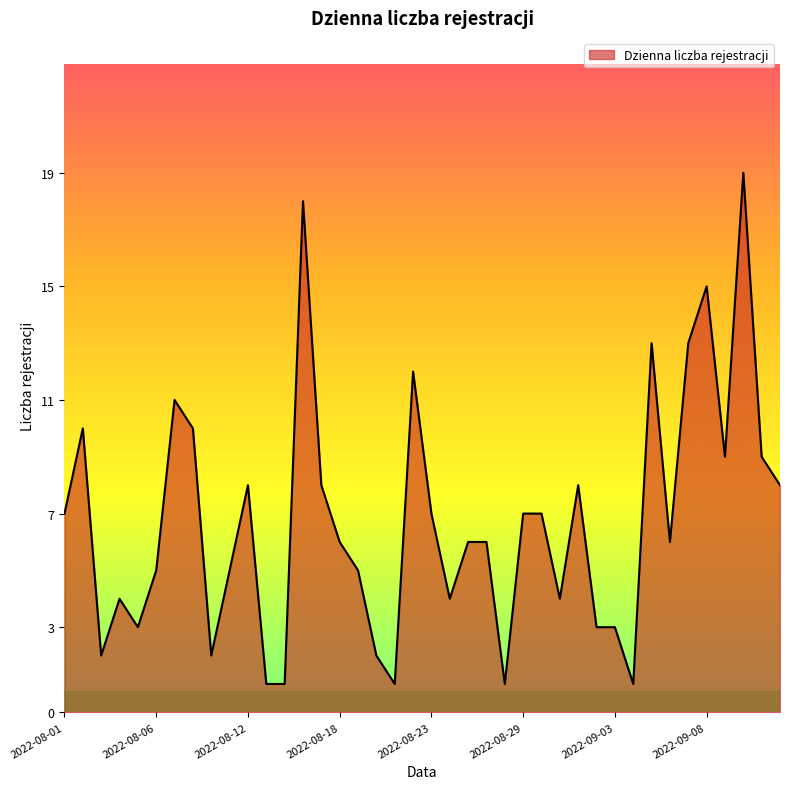

What is the maximum value shown in the chart?

19